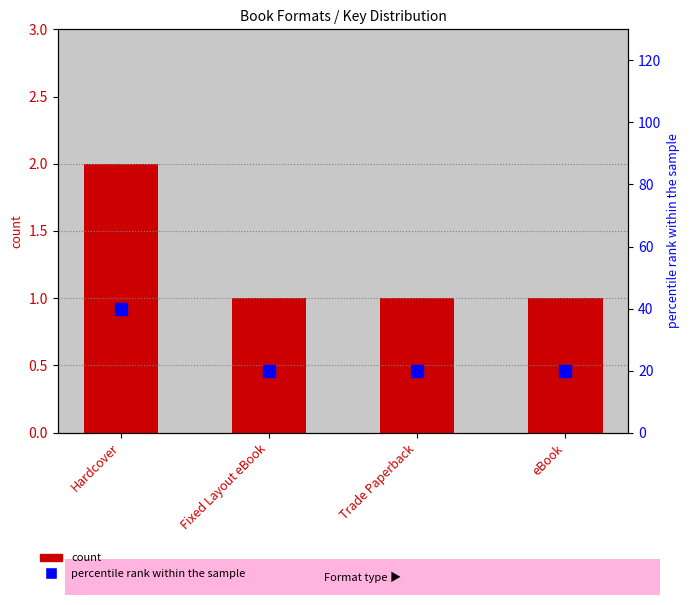

True or false: count has a value of 0 at Trade Paperback.

False